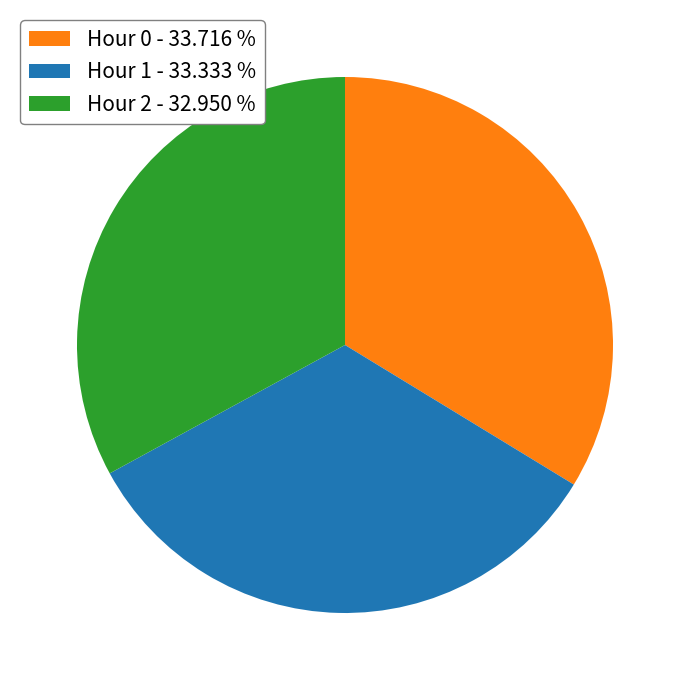

Is there a majority slice in this chart?

No